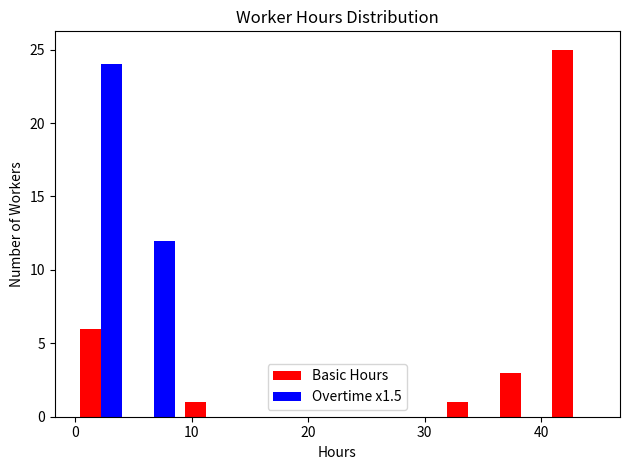

Reading left to right, list every range on the x-axis with the height of the bar of each series over it. Neither the bar edges nor the heights are printed on the chart, so give them approximately, as read against the axes.

0.0 to 4.5: Basic Hours=6	Overtime x1.5=24
4.5 to 9.0: Basic Hours=0	Overtime x1.5=12
9.0 to 13.5: Basic Hours=1	Overtime x1.5=0
13.5 to 18.0: Basic Hours=0	Overtime x1.5=0
18.0 to 22.5: Basic Hours=0	Overtime x1.5=0
22.5 to 27.0: Basic Hours=0	Overtime x1.5=0
27.0 to 31.5: Basic Hours=0	Overtime x1.5=0
31.5 to 36.0: Basic Hours=1	Overtime x1.5=0
36.0 to 40.5: Basic Hours=3	Overtime x1.5=0
40.5 to 45.0: Basic Hours=25	Overtime x1.5=0